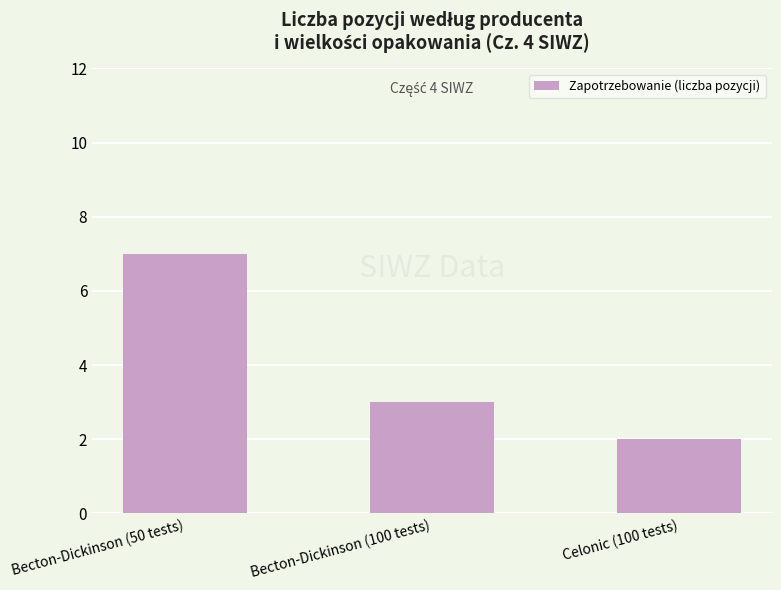

Reading right to left, what are all the values shown in this chart?

2	3	7